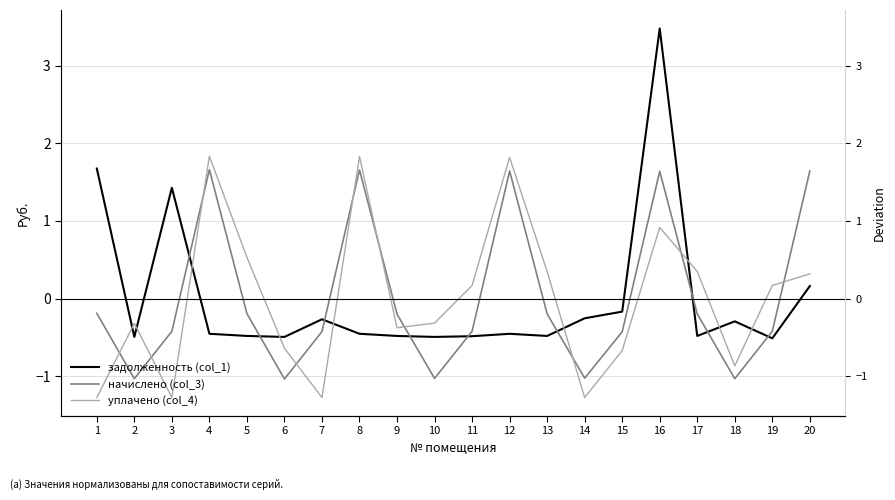

True or false: задолженность (col_1) and уплачено (col_4) cross at least once.

True